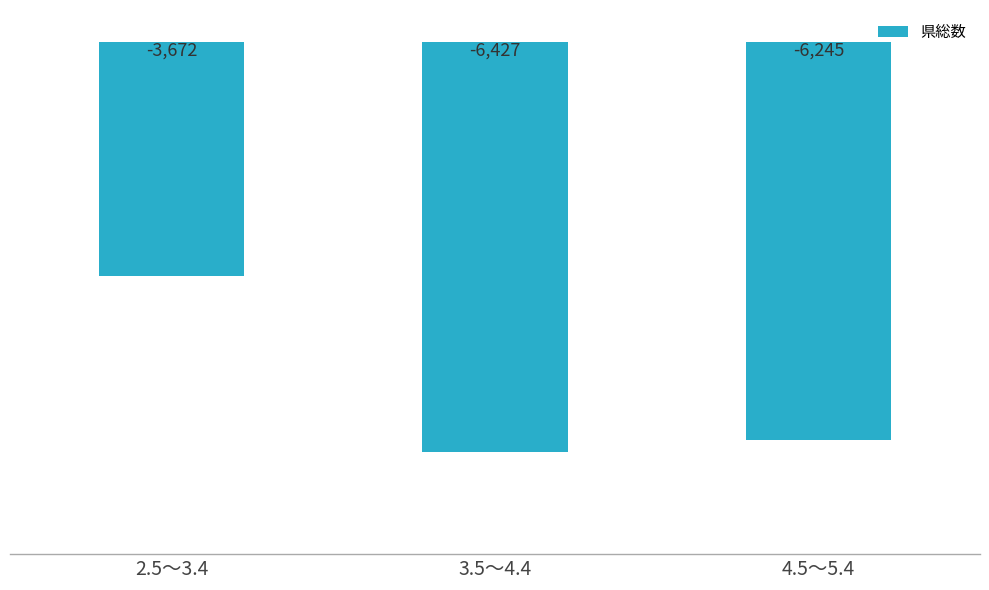

Are the bars horizontal?

No